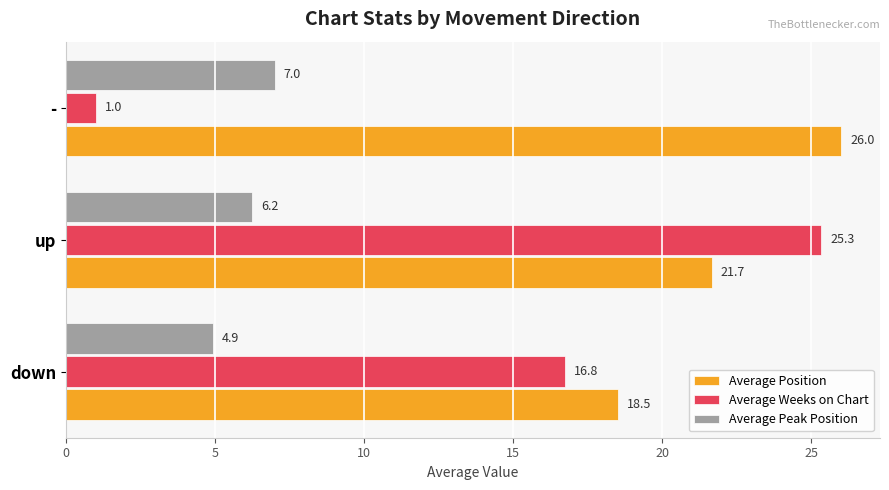

The Average Peak Position series shows 10.7 at -. True or false?

False